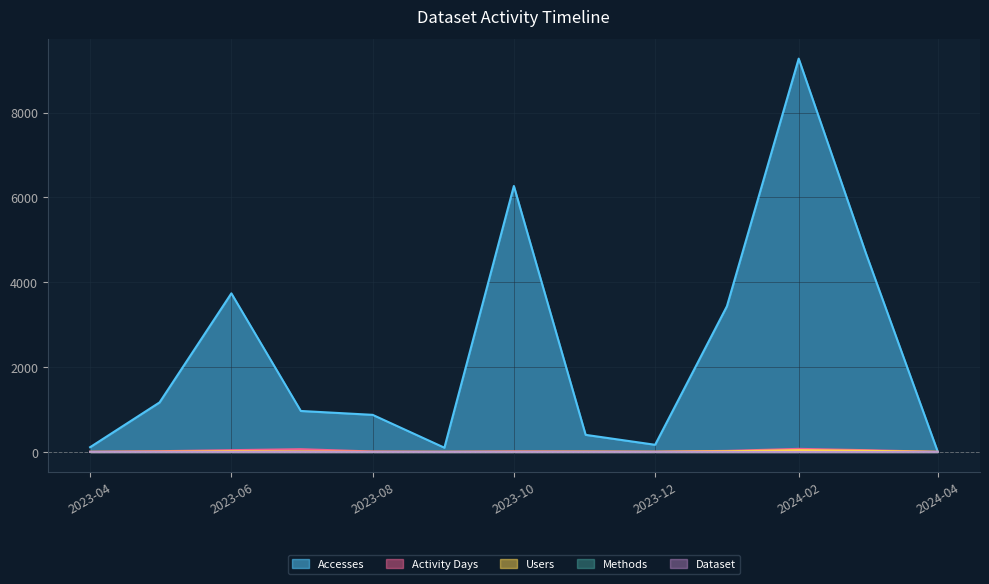

What is the minimum value for Accesses?

13